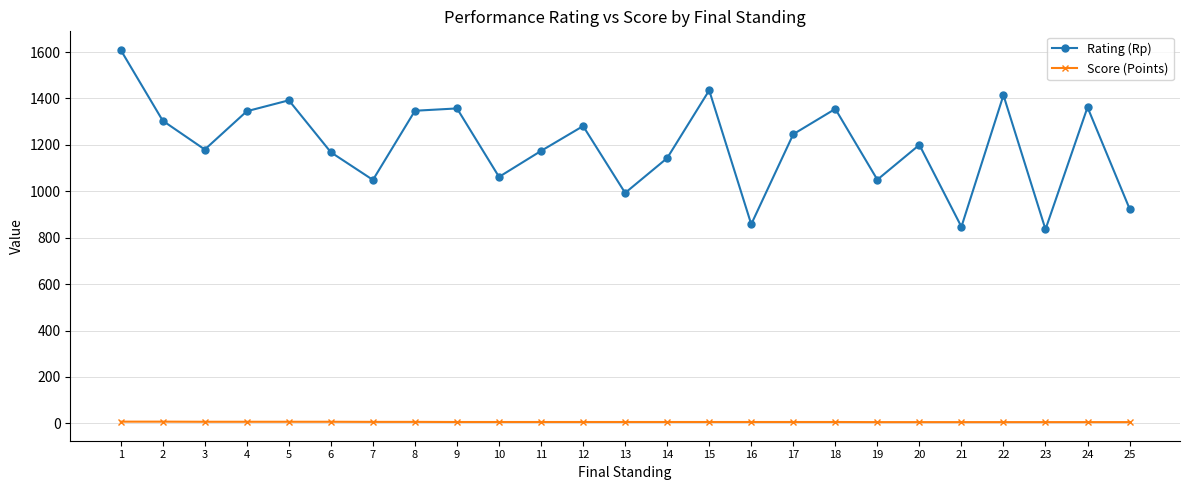

True or false: Rating (Rp) has more than 1 interior local peaks.

True